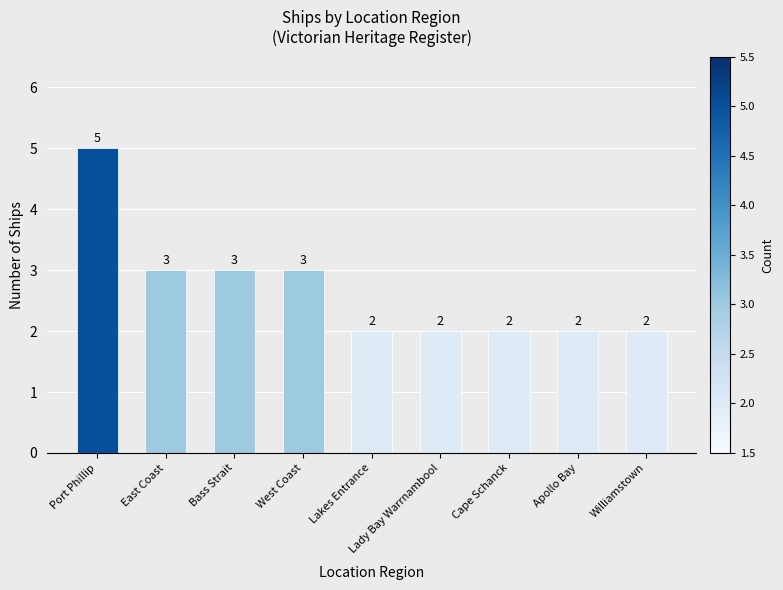

What is the ratio of the value at Lakes Entrance to the value at Lady Bay Warrnambool?

1.0